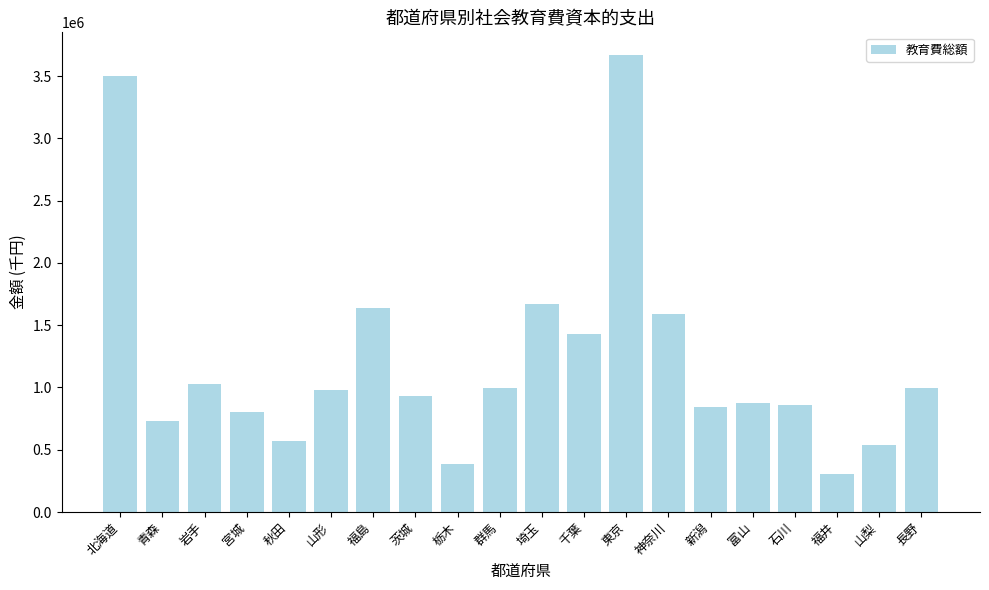

Which category has the lowest value across all series?

福井